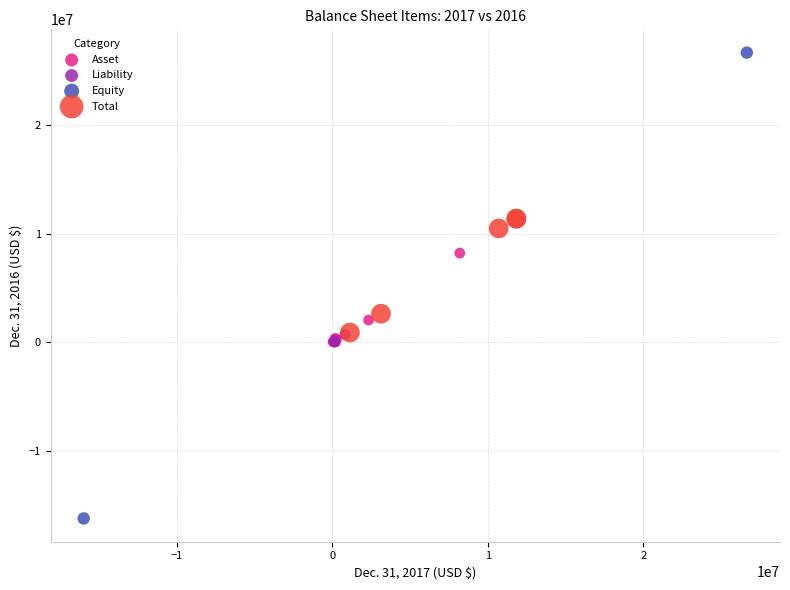

Which series has the widest spread of Y values?

Equity